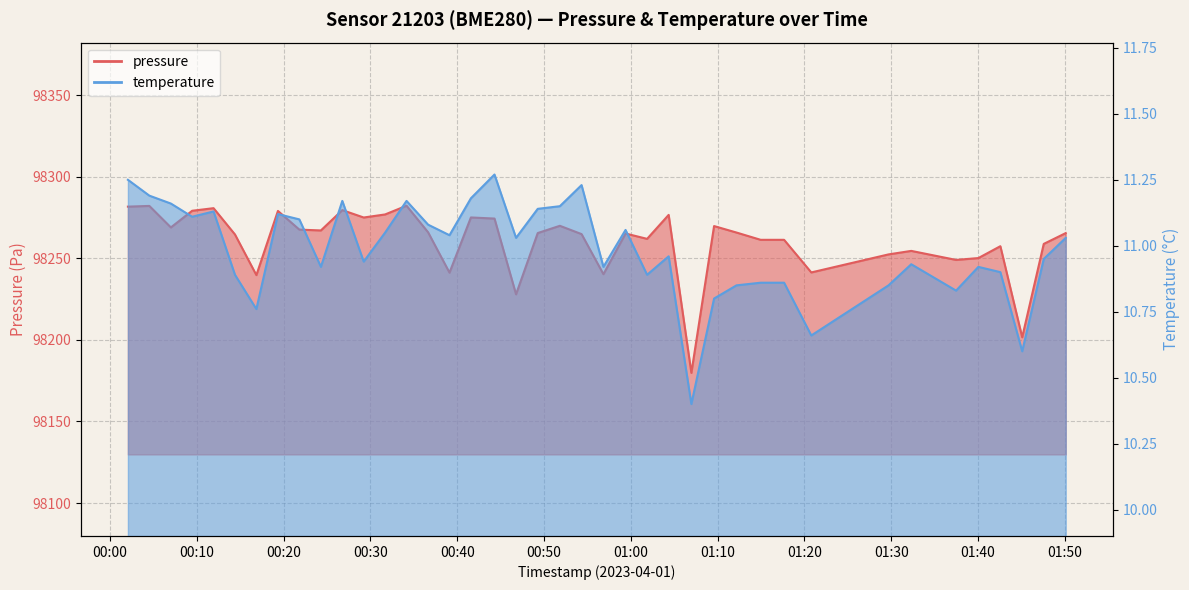

True or false: pressure and temperature intersect in this chart.

False